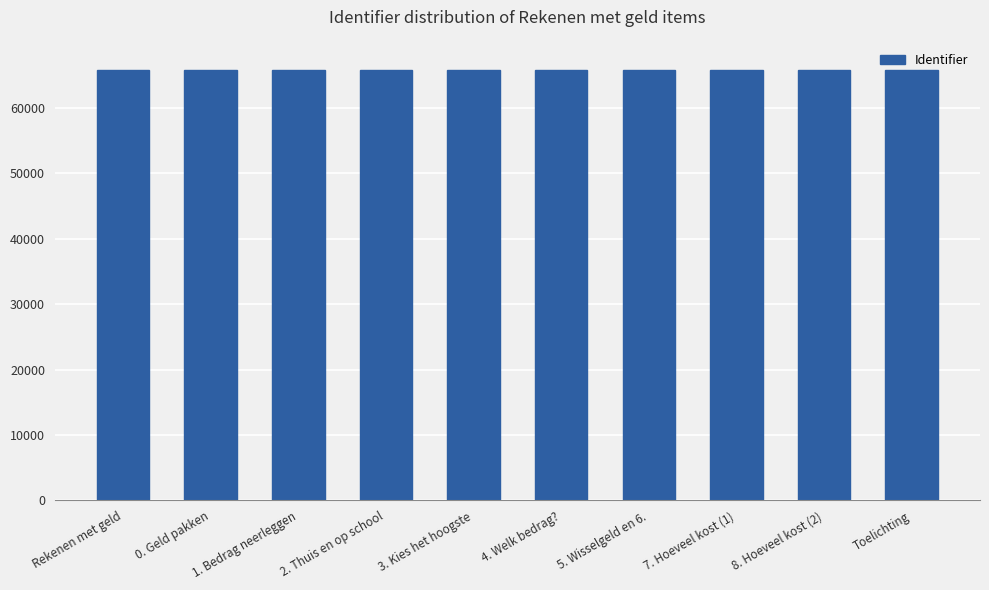

What is the average value?

65838